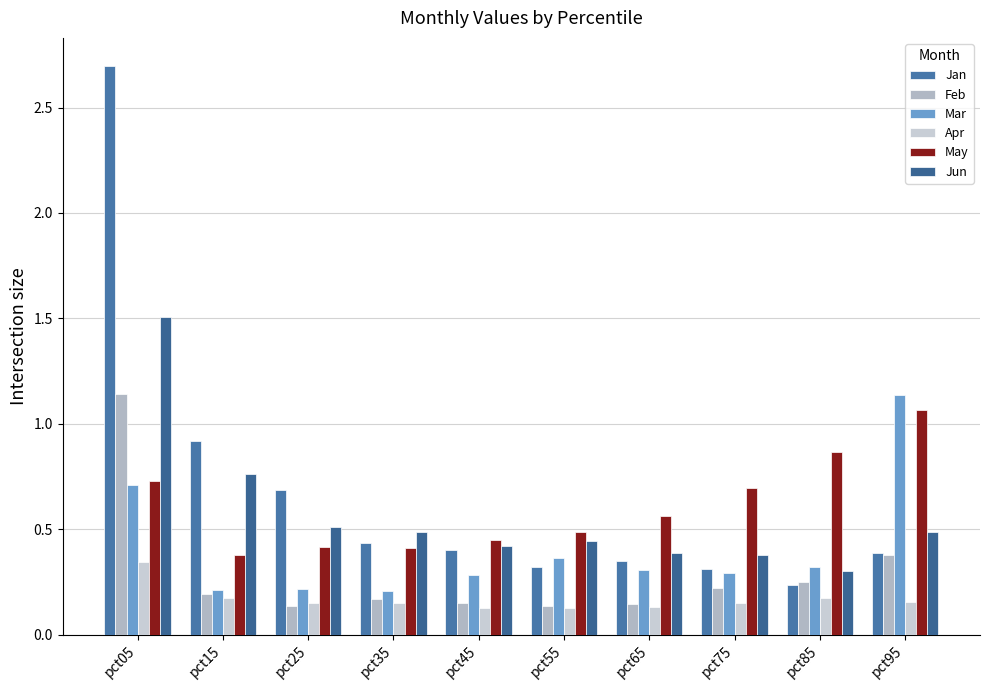

The Jan series shows 0.2 at pct45. True or false?

False